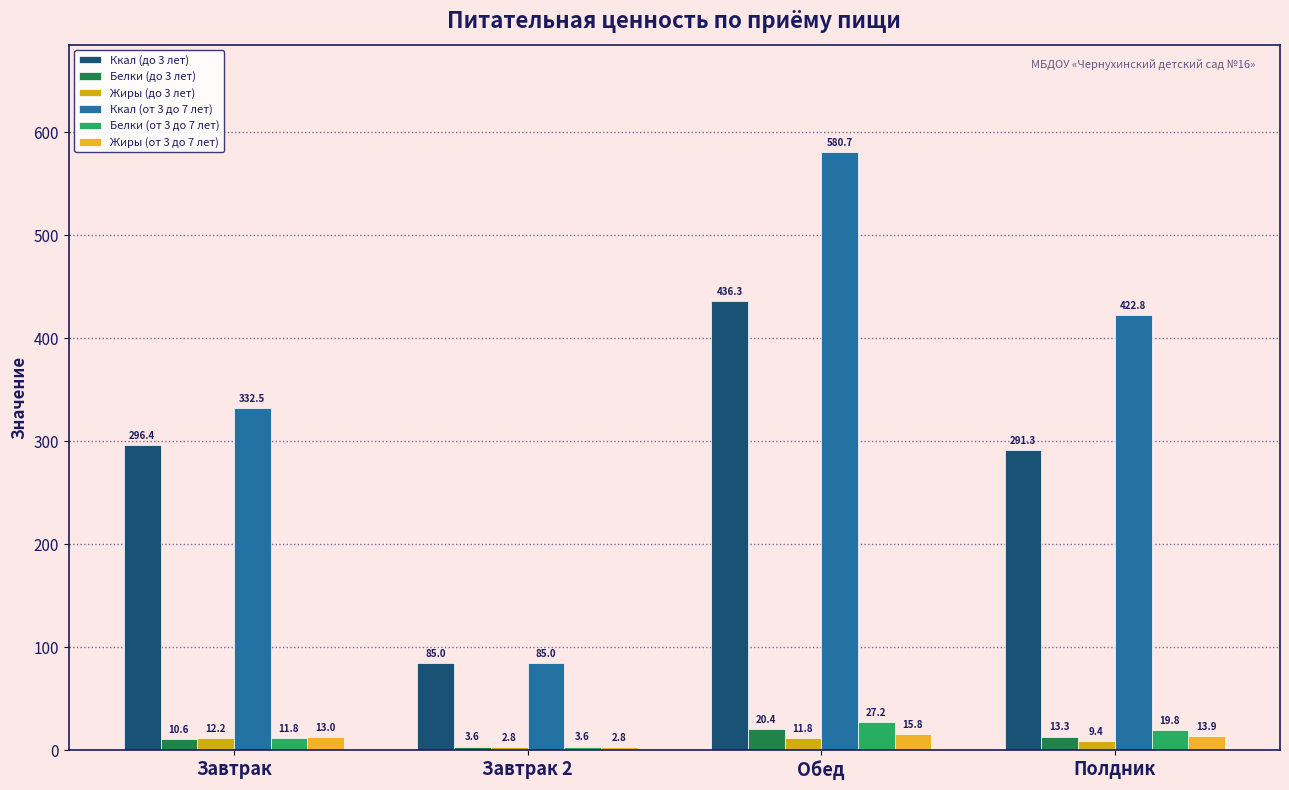

Count the number of categories in the chart.

4